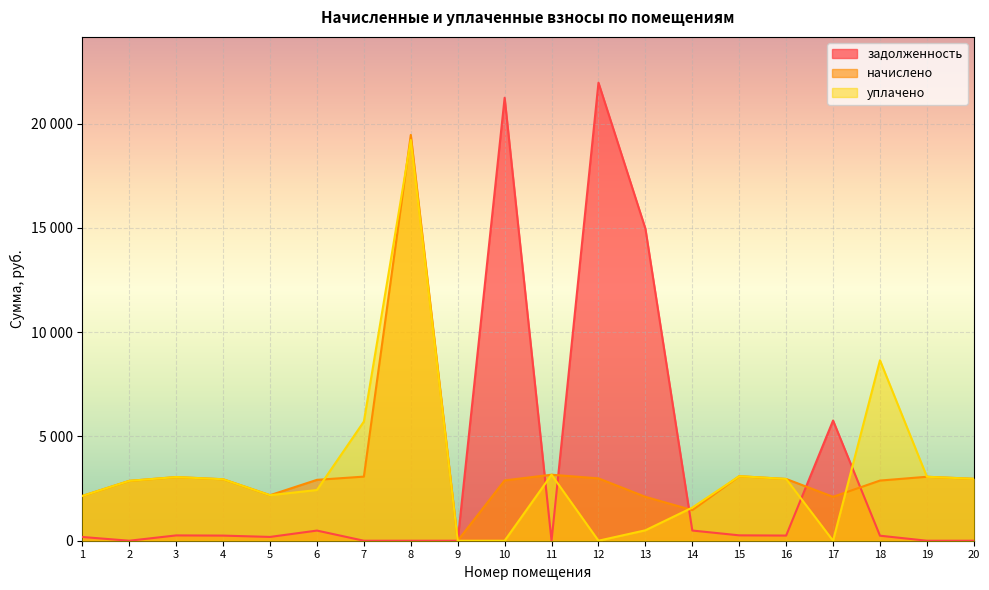

What is the sum of the начислено values at 9 and 4?

2948.4